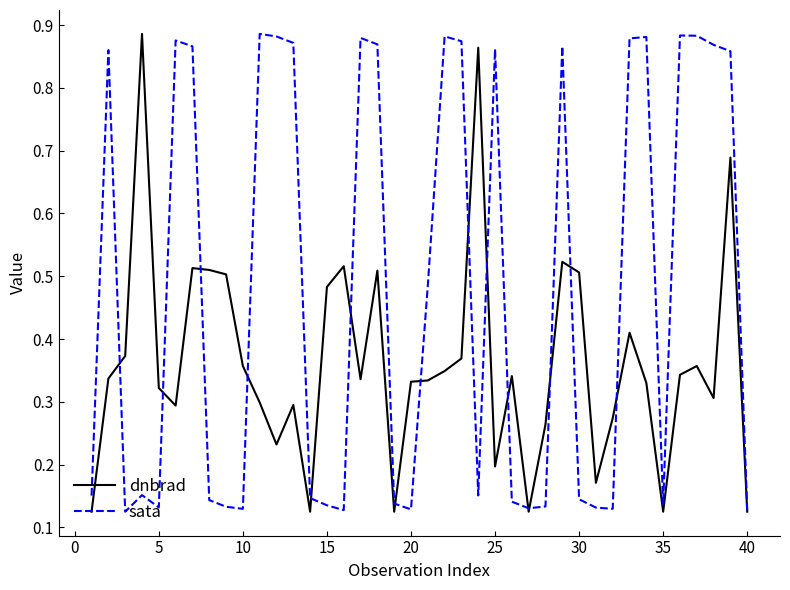

What is the difference between the second highest and minimum values in the sata series?

0.8